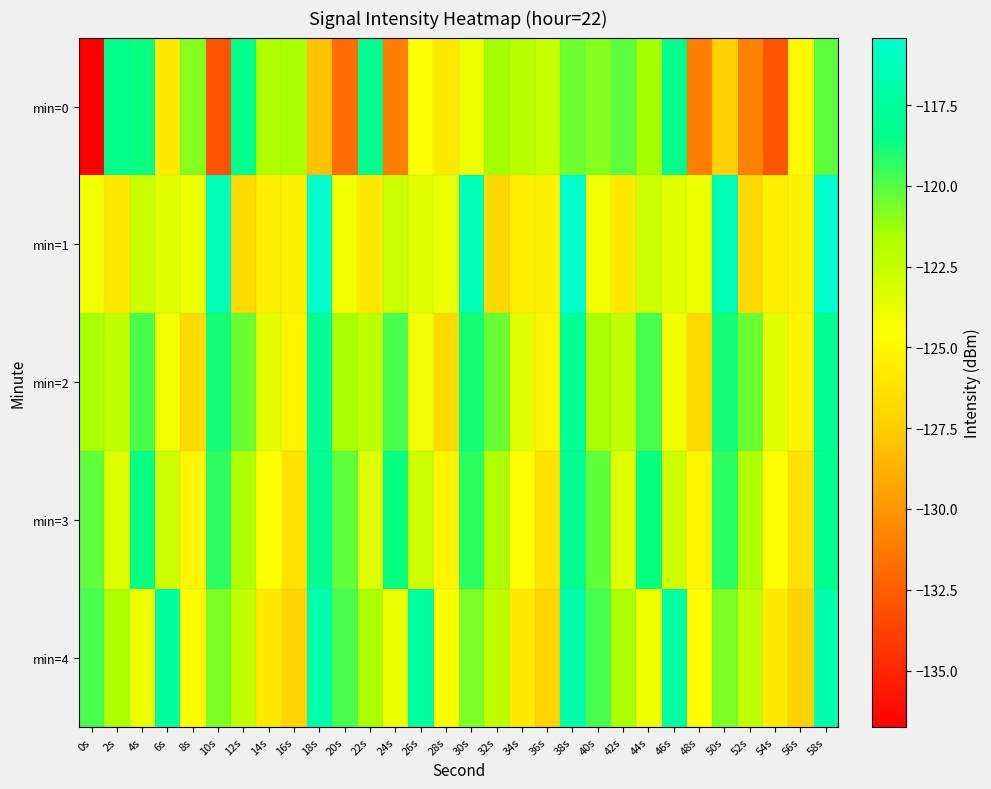

Which has a higher value, 2s or 16s?

2s